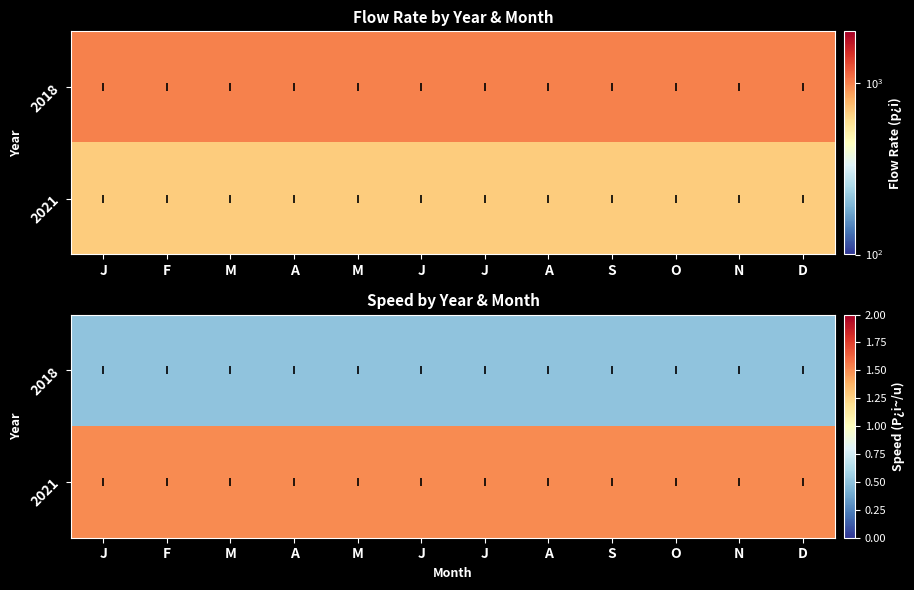

Rank the series by their average value, from lowest to highest.

2018, 2021